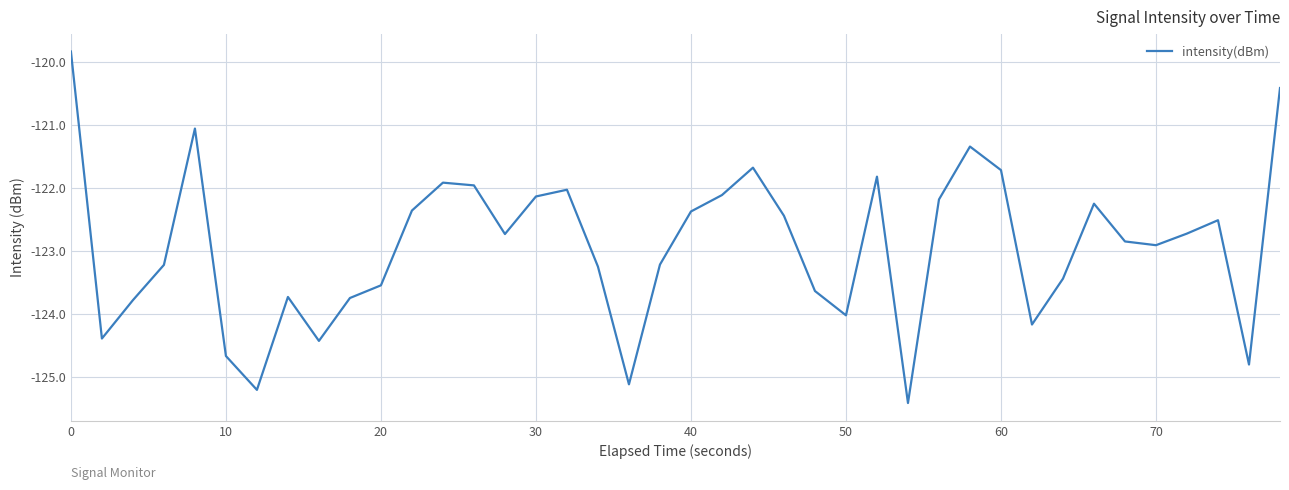

What is the smallest value displayed?

-125.4